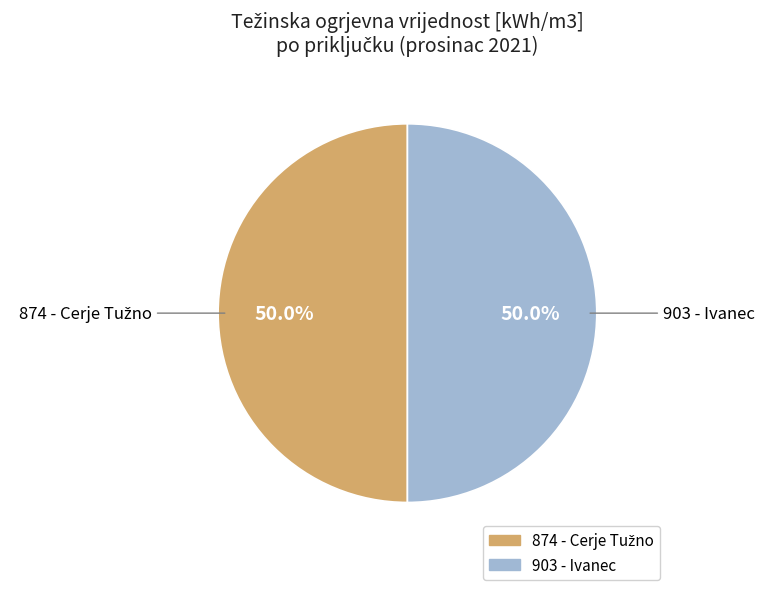

What portion of the pie excludes 903 - Ivanec?

50.0%